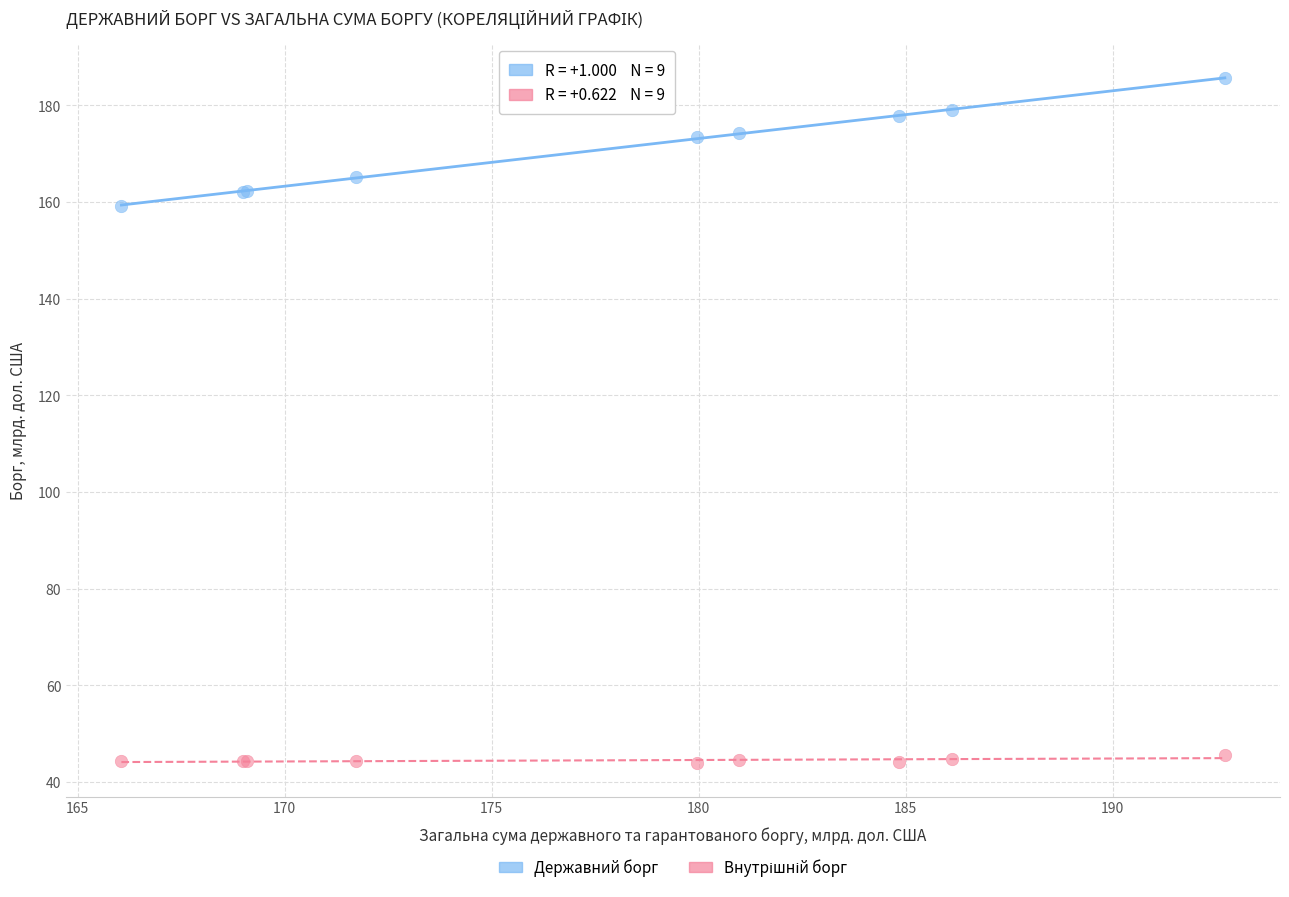

Which series contains the highest Y value?

Державний борг